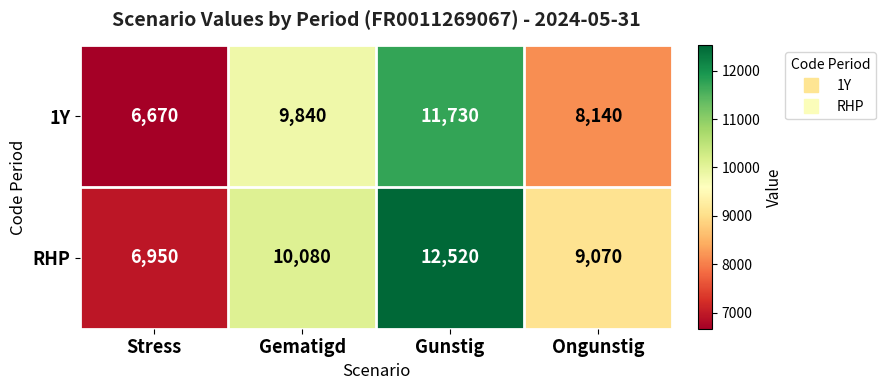

Is it true that 1Y equals 8140 at Ongunstig?

True